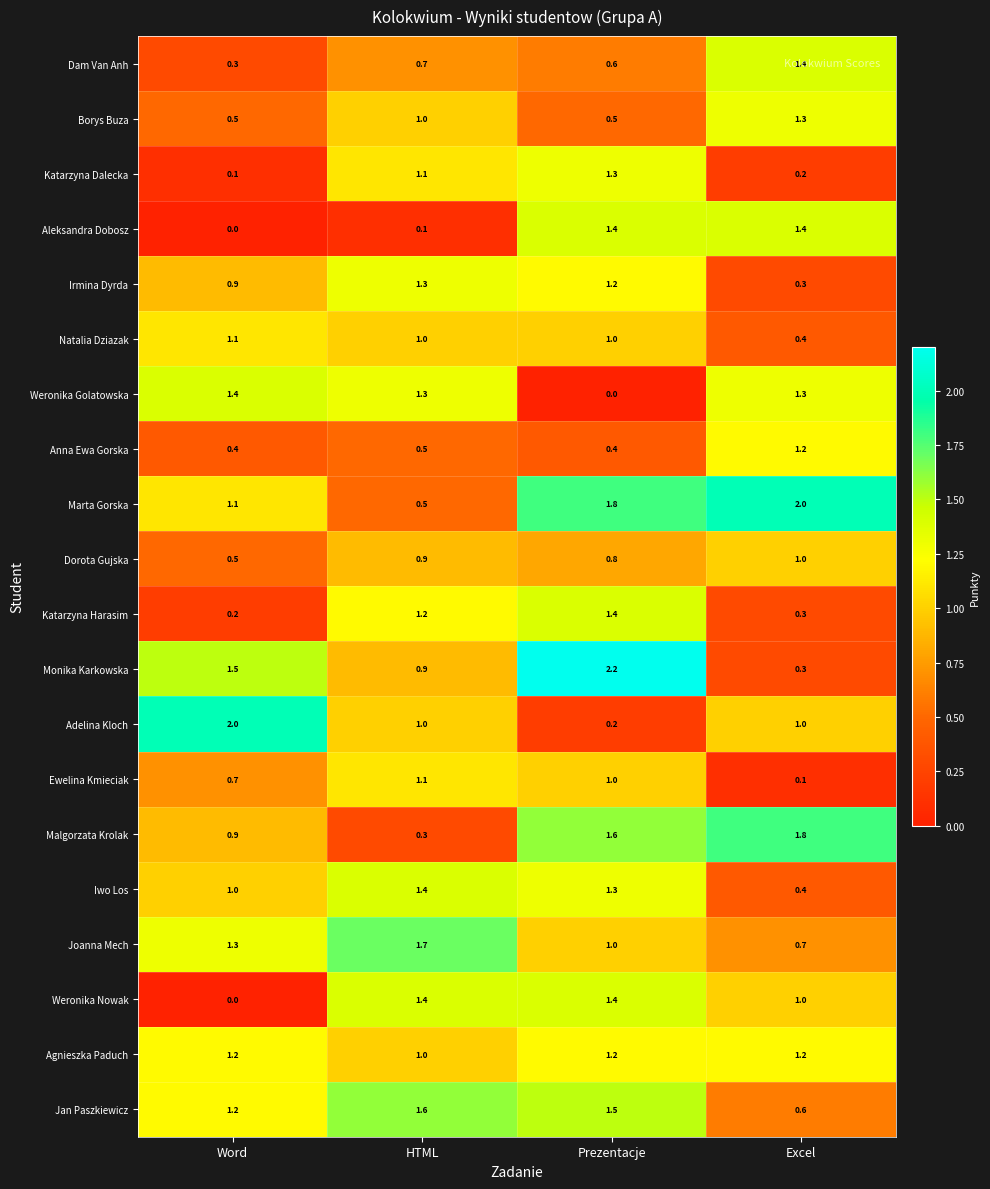

What is the total value across all series at Word?

16.3